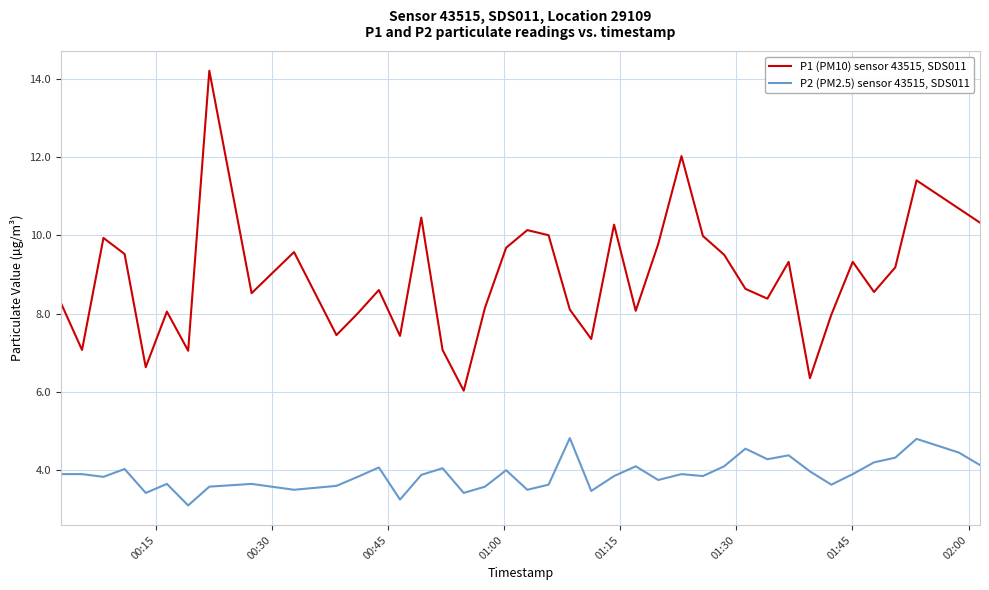

True or false: P1 (PM10) sensor 43515, SDS011 and P2 (PM2.5) sensor 43515, SDS011 intersect in this chart.

False